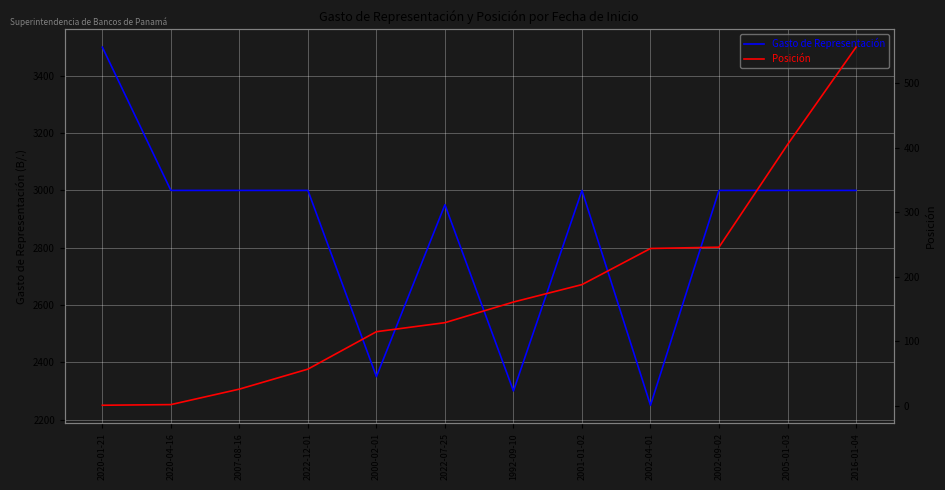

Is this an area chart (filled region under the line)?

No